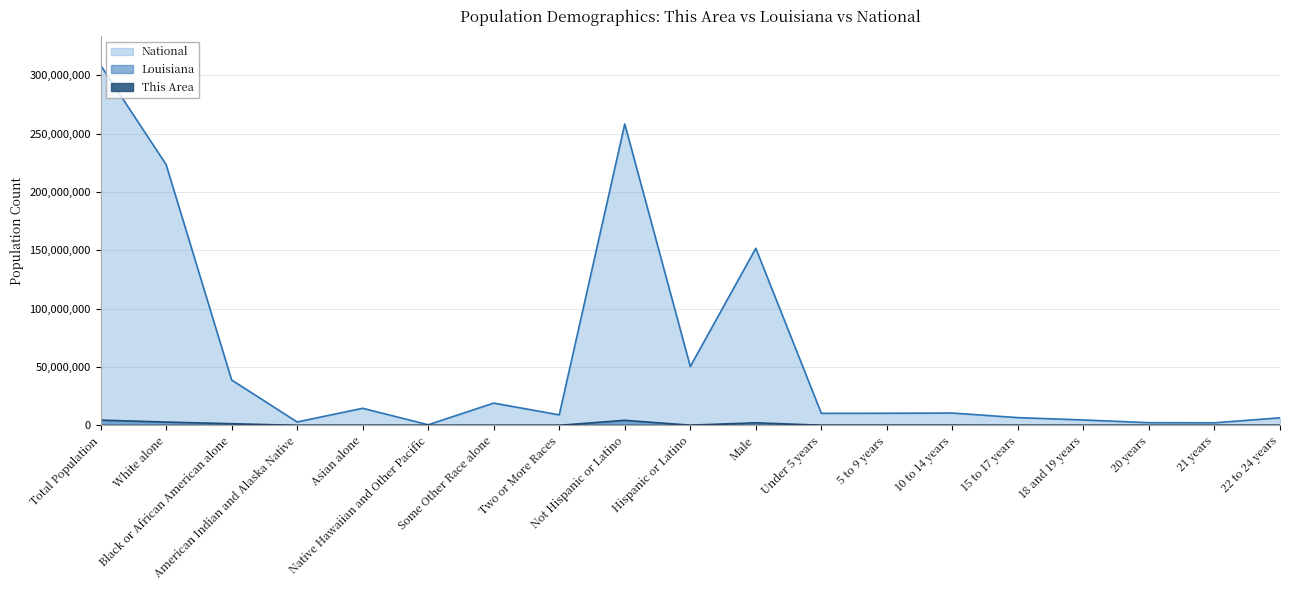

True or false: Louisiana has more than 0 points higher than both neighbors.

True